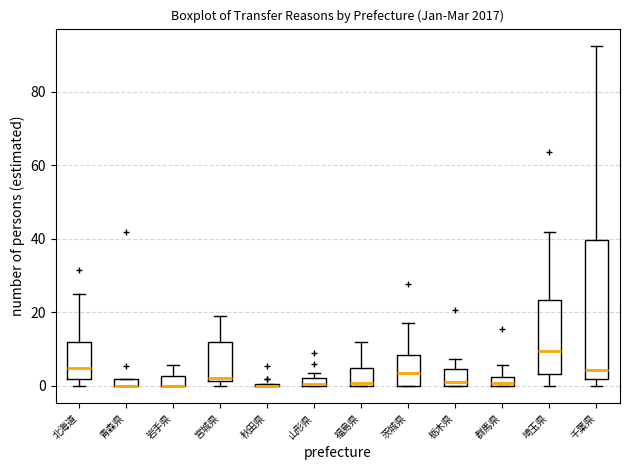

Which box is the tallest, from its lower edge to its upper edge?

千葉県